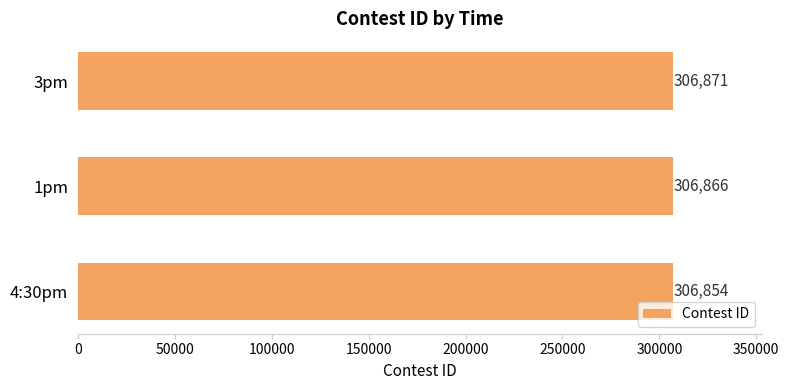

At which category does the chart reach its peak across all series?

3pm